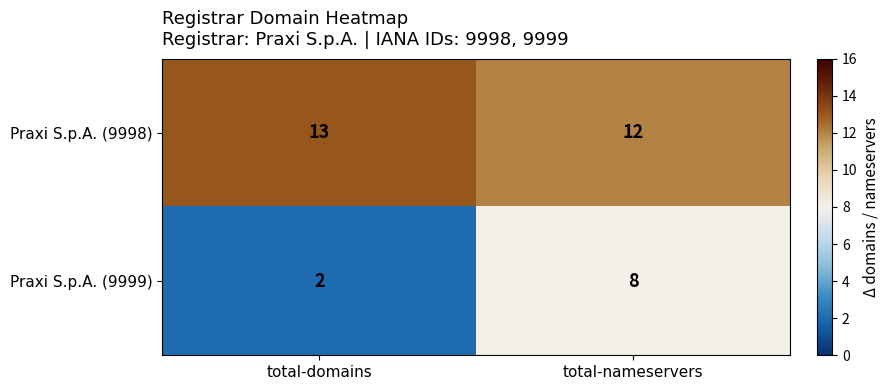

Which category has the lowest value in the Praxi S.p.A. (9998) series?

total-nameservers